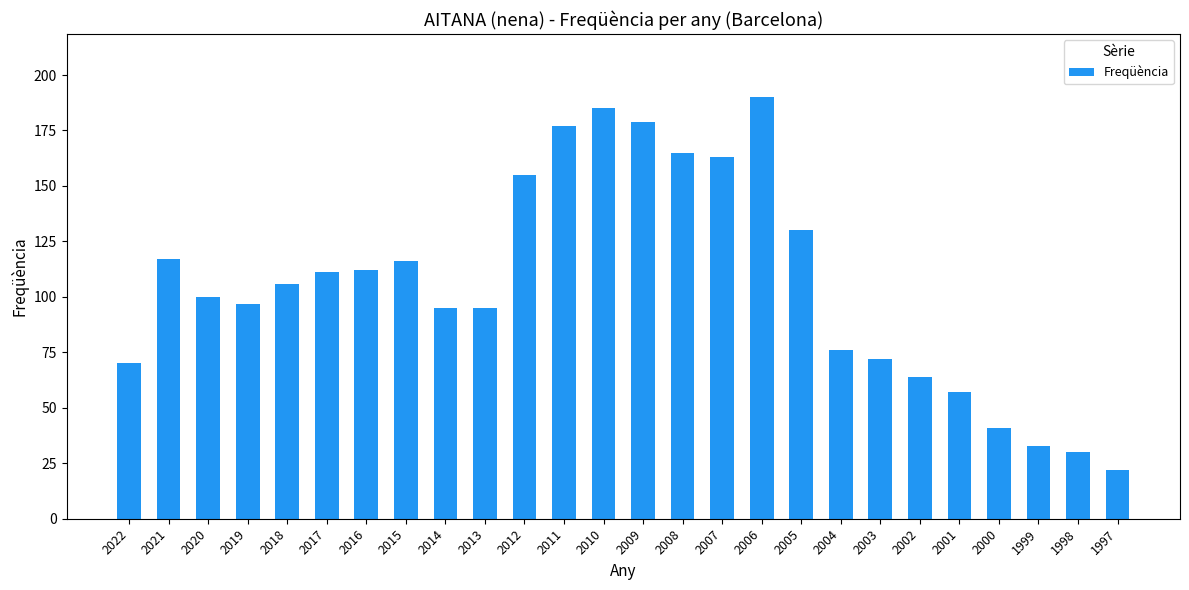

What is the difference between the values at 2002 and 1998?

34